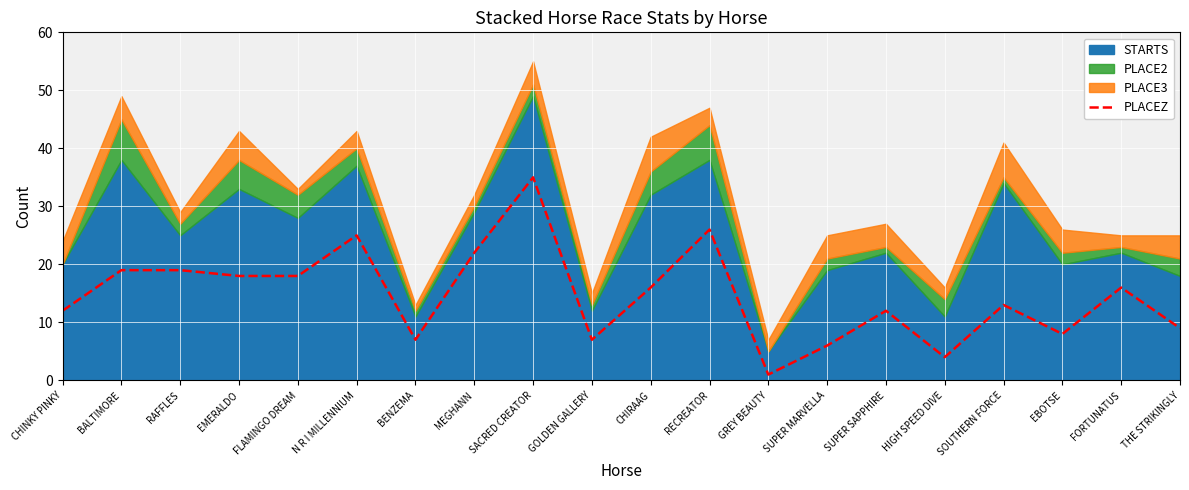

How many interior local peaks (higher than both neighbors) does the data have?

6